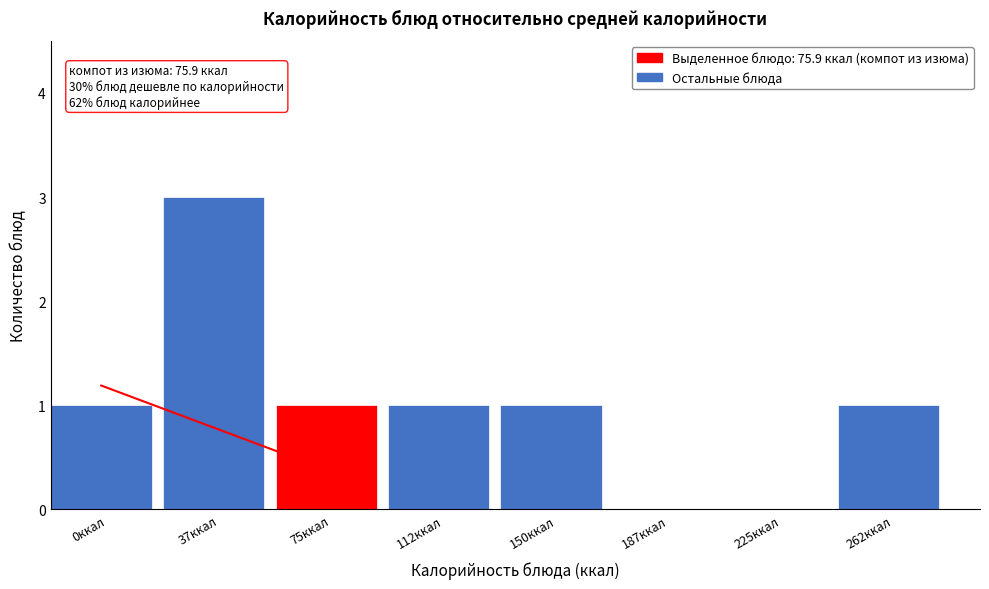

Reading left to right, extract all data points from this chart.

0ккал=1	37ккал=3	75ккал=1	112ккал=1	150ккал=1	187ккал=0	225ккал=0	262ккал=1